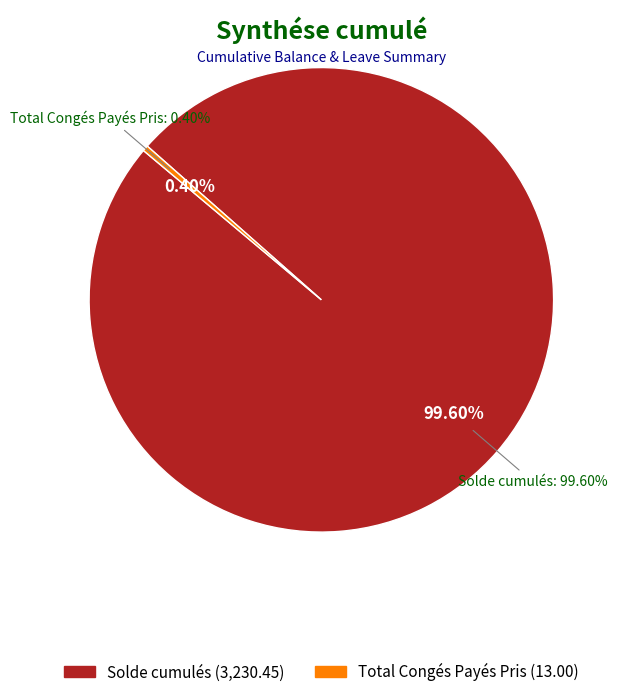

Rank the categories by value from lowest to highest.

Total Congés Payés Pris, Solde cumulés